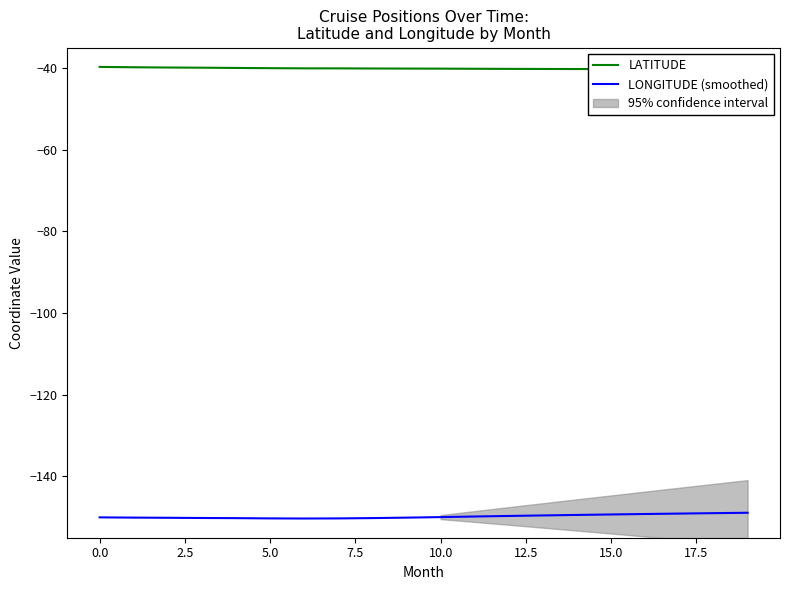

True or false: LATITUDE has more than 0 interior local peaks.

False